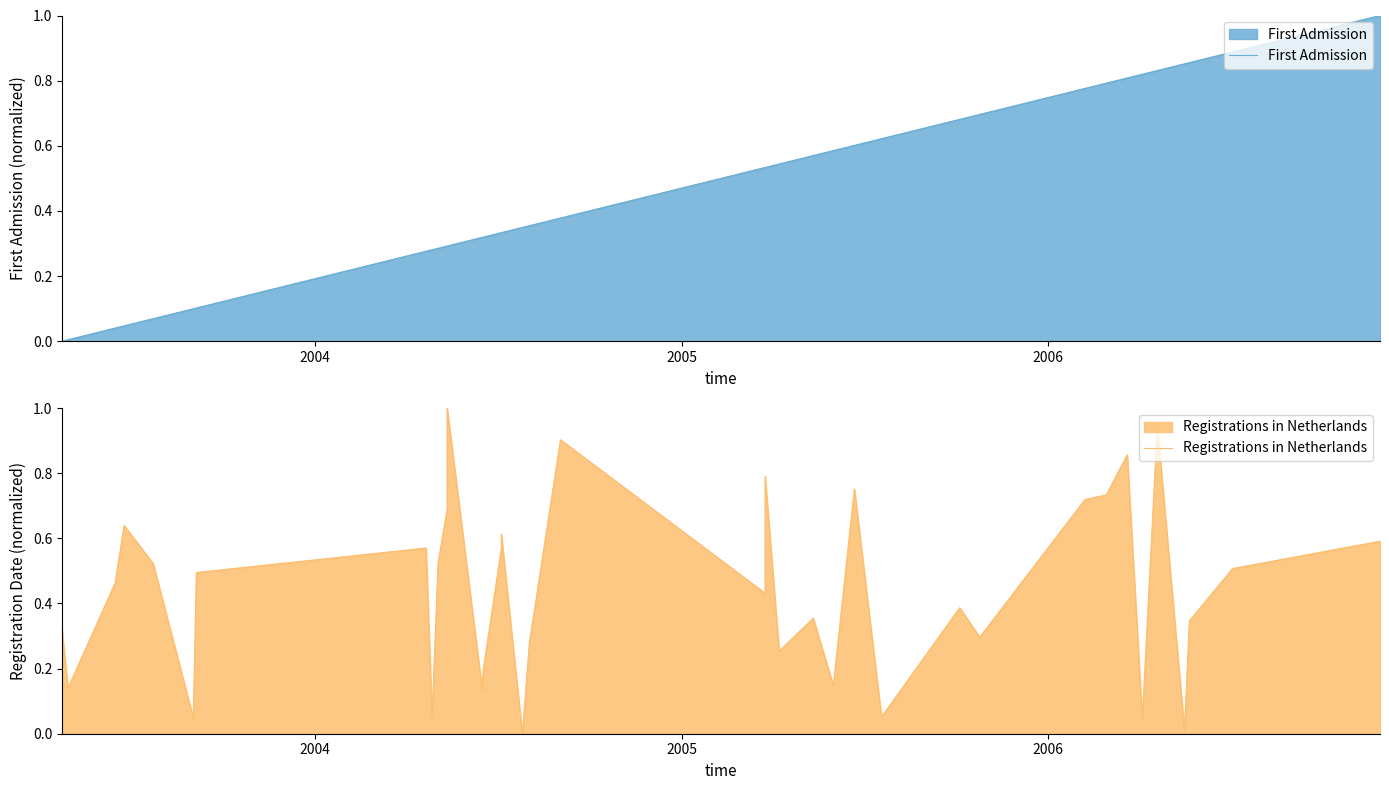

What is the maximum value shown in the chart?

1.0